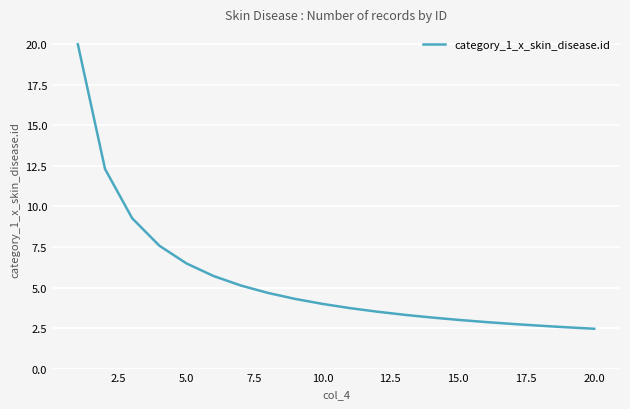

What is the greatest value displayed?

20.0